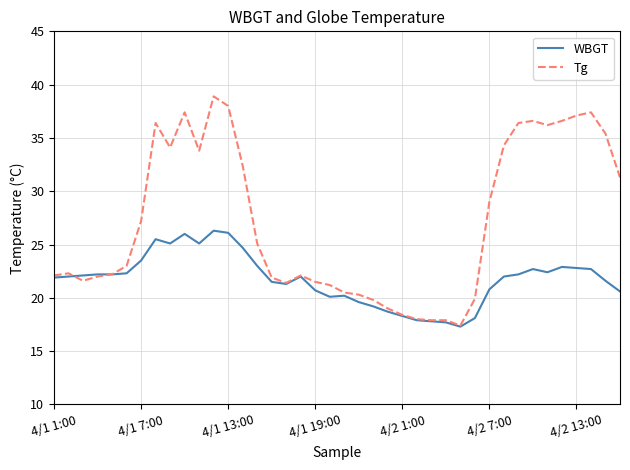

Which series has the largest range (max minus min)?

Tg